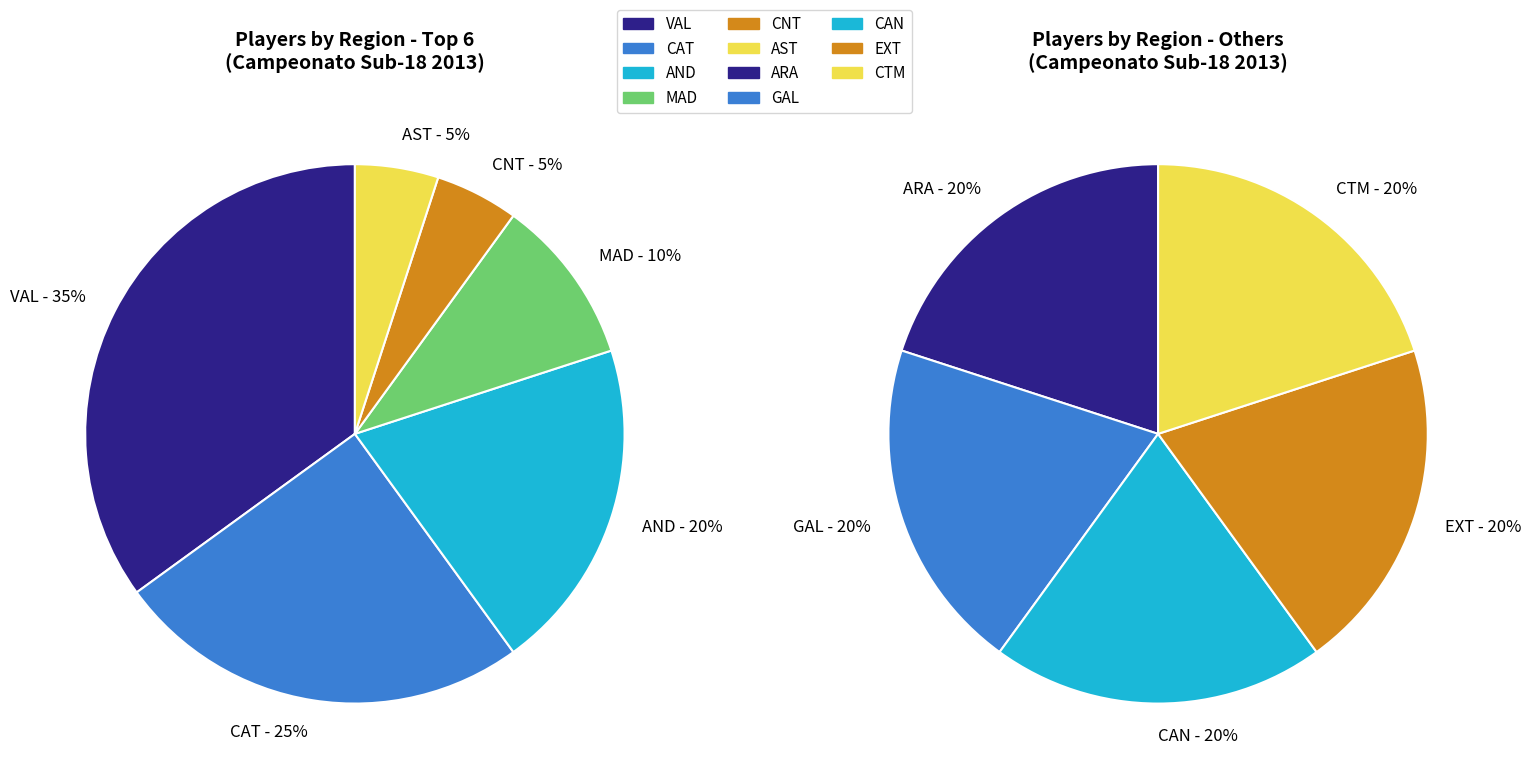

Is MAD the majority of the pie?

No